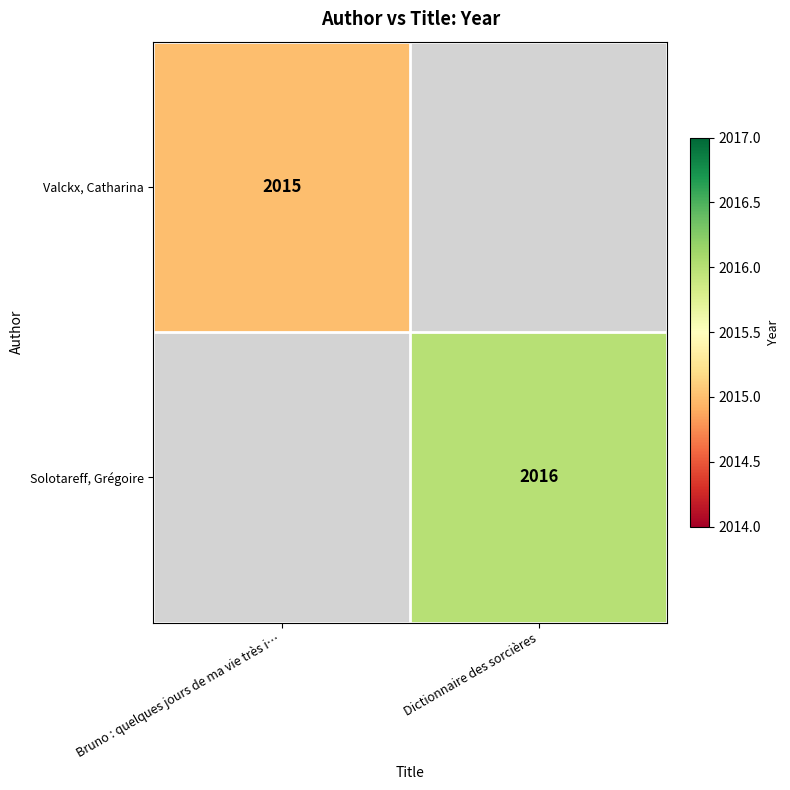

The value of Valckx, Catharina at Bruno : quelques jours de ma vie très i… is 2015. True or false?

True